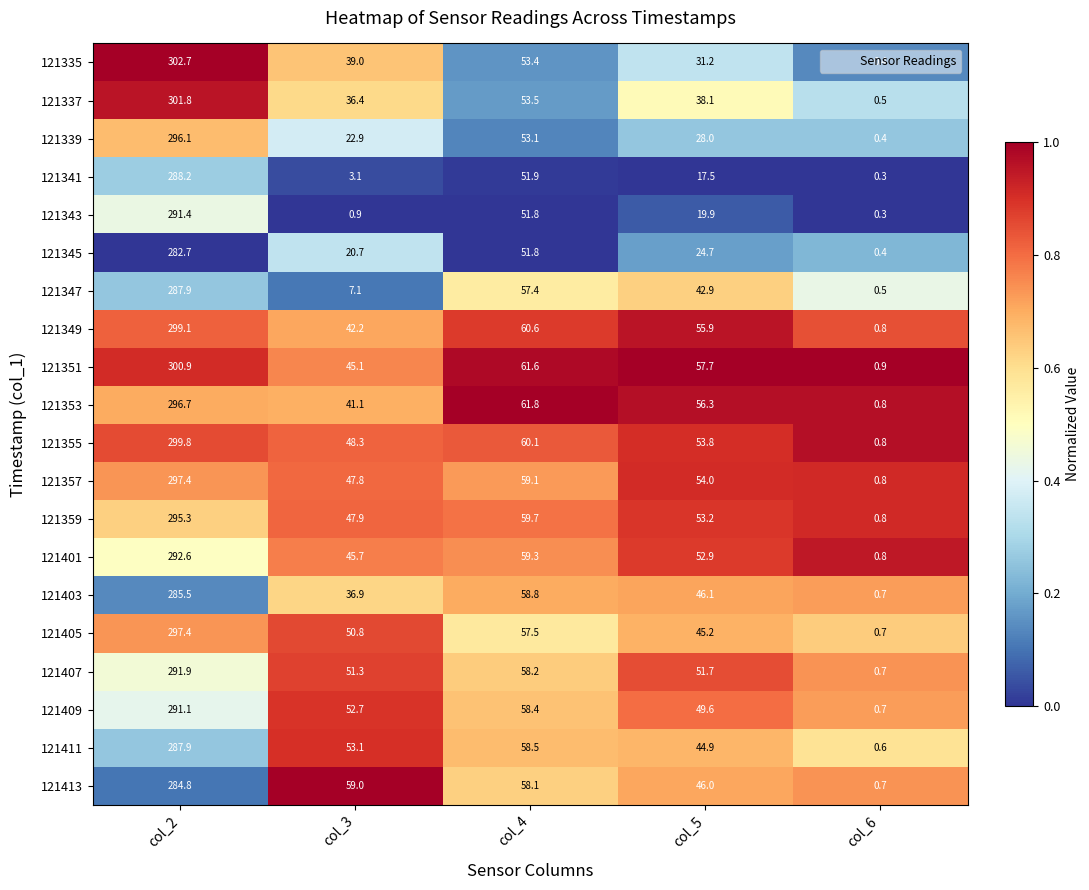

Which series has the widest spread of values?

121335